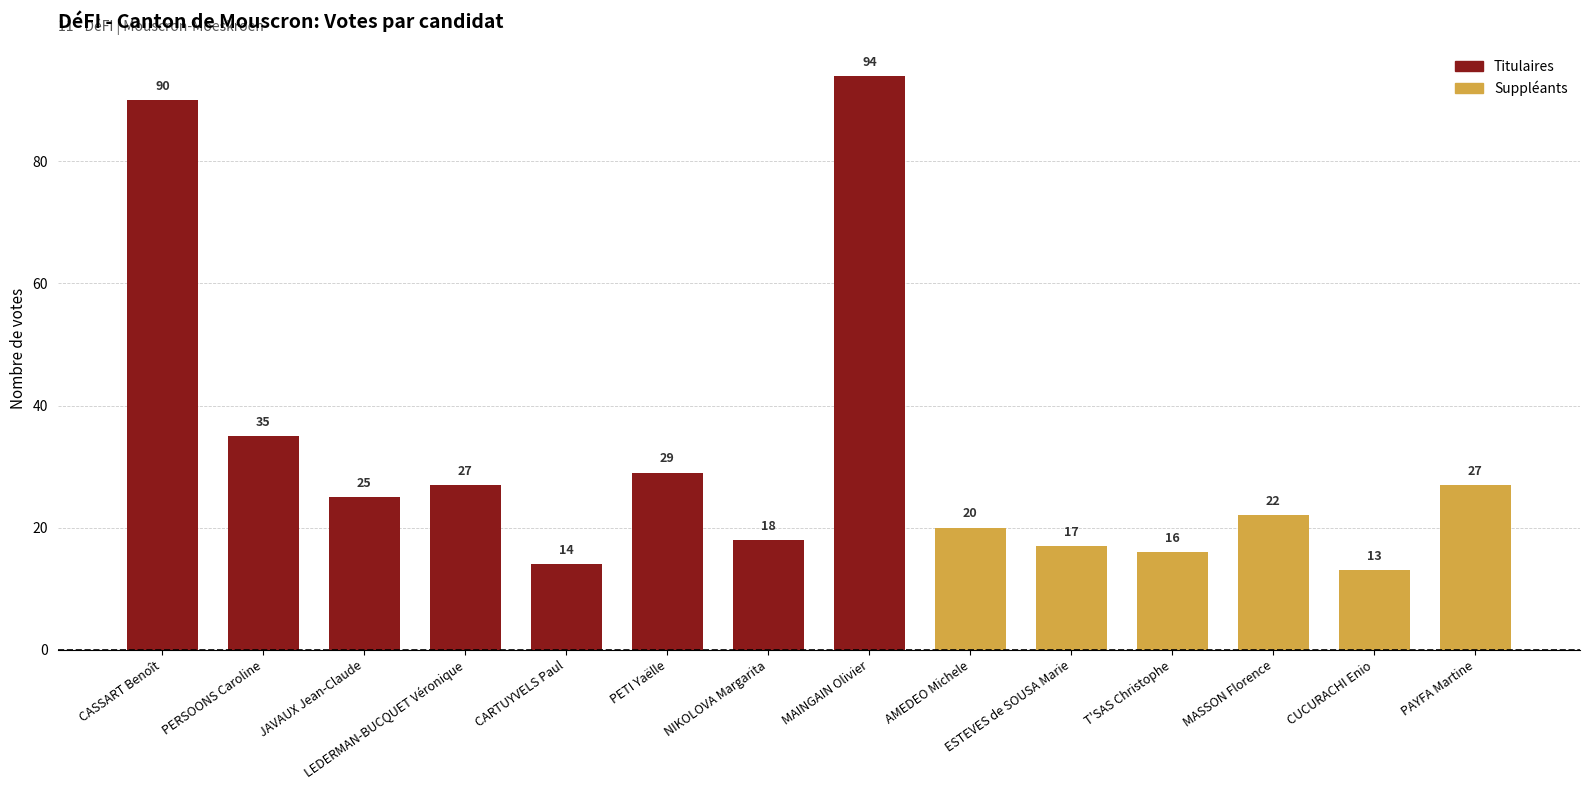

What is the minimum value shown in the chart?

13